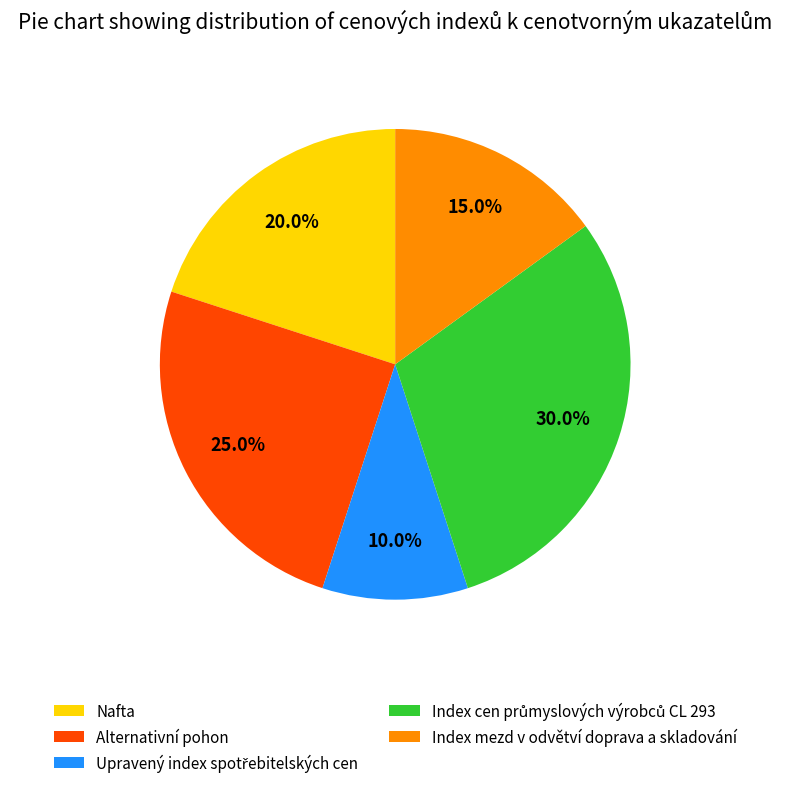

Is it true that Index mezd v odvětví doprava a skladování is 3% of the pie?

False